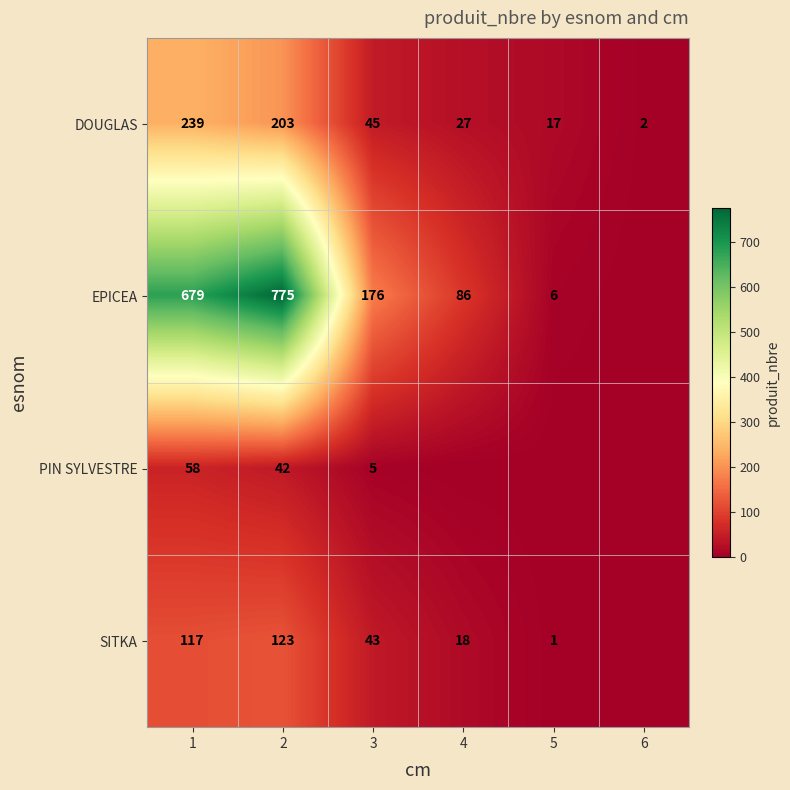

How many data points does each series have?

6